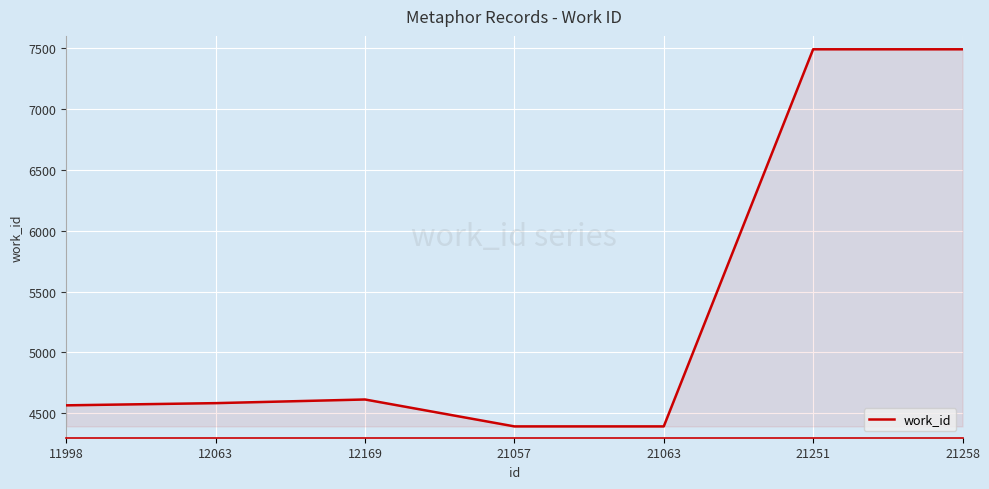

Approximately how many times larger is the value at 21251 compared to 21063?

1.7